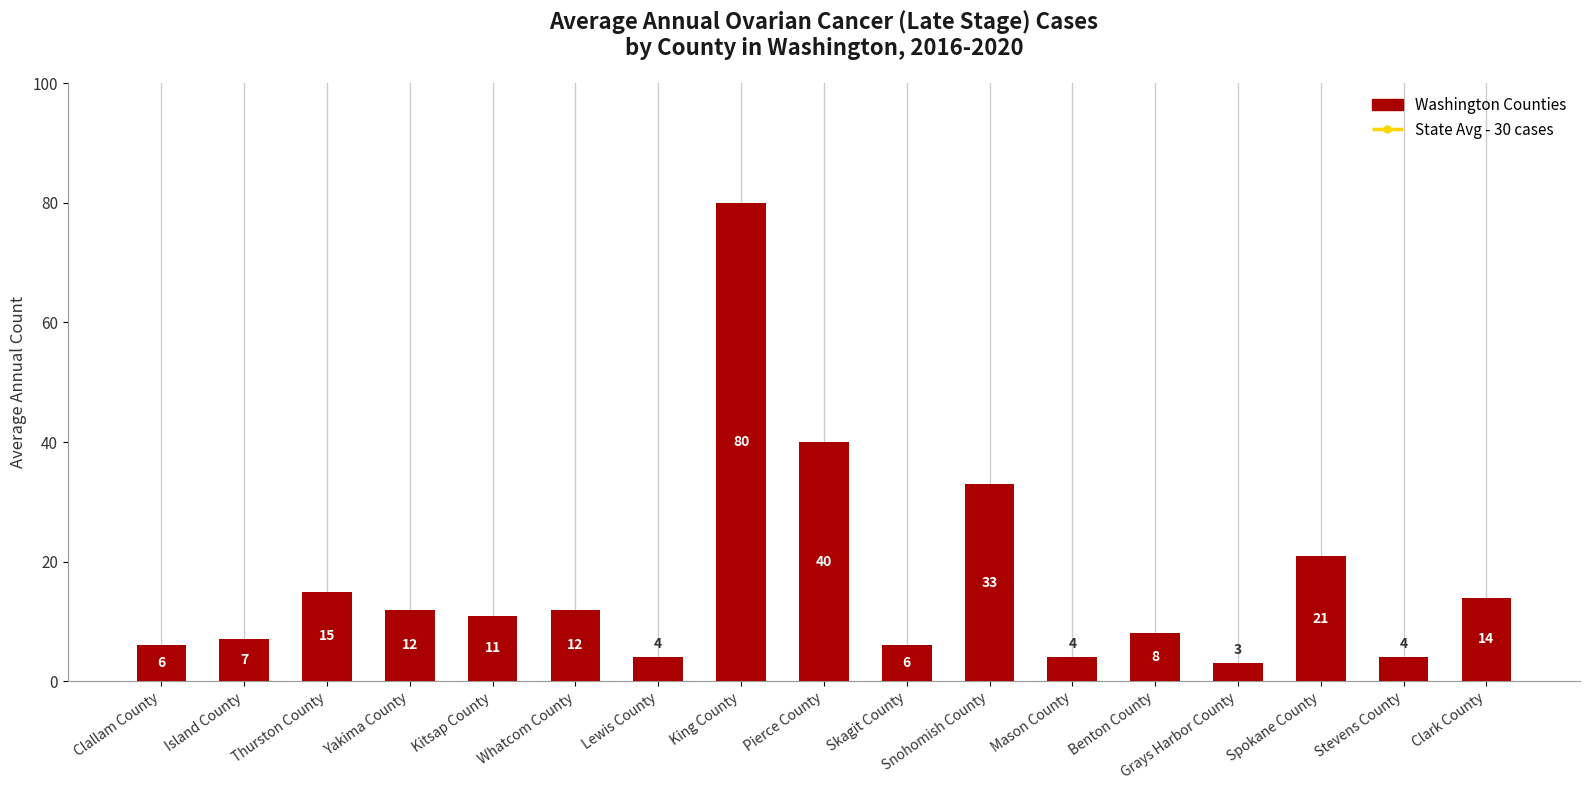

Where is the data nearest to the value 41?

Pierce County